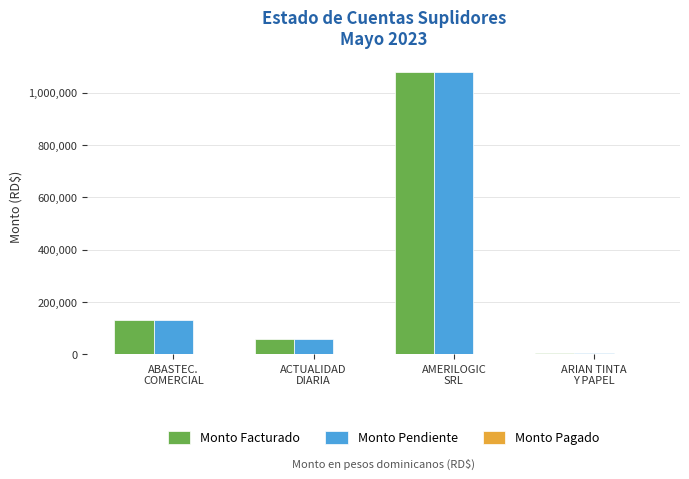

The value of Monto Facturado at ABASTEC.
COMERCIAL is 130024.2. True or false?

True